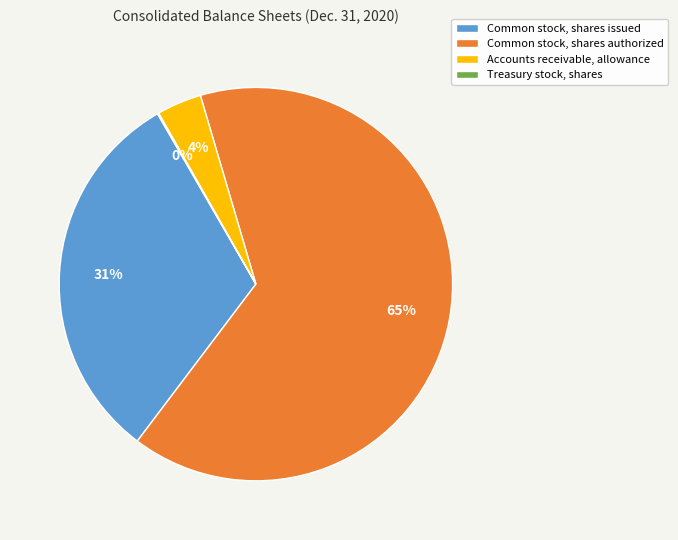

True or false: Accounts receivable, allowance accounts for 4% of the total.

True